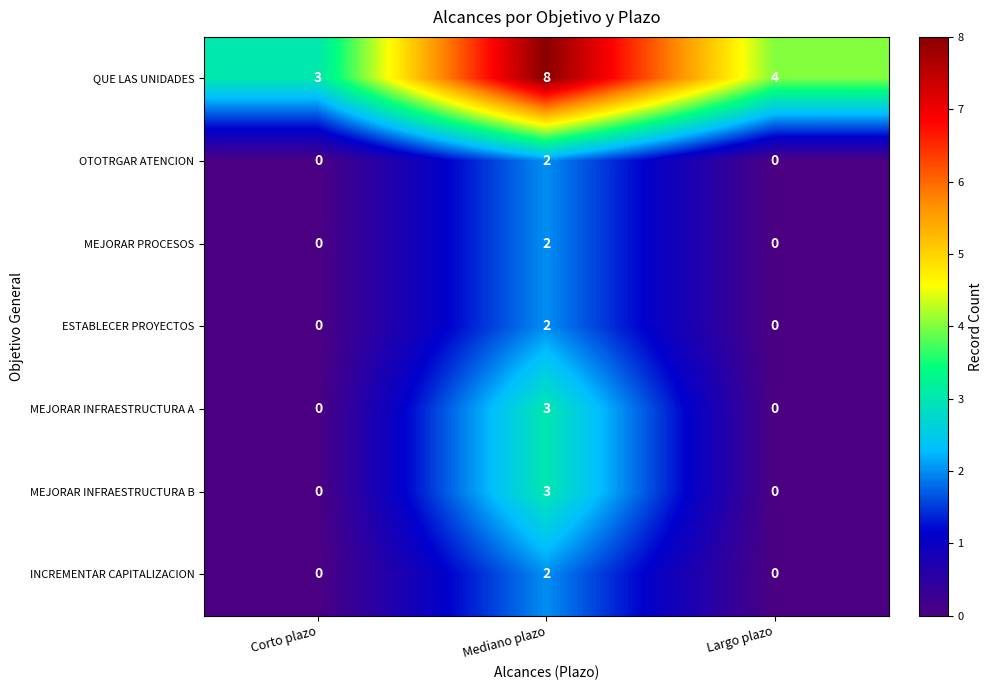

Which category has the highest value across all series?

Mediano plazo